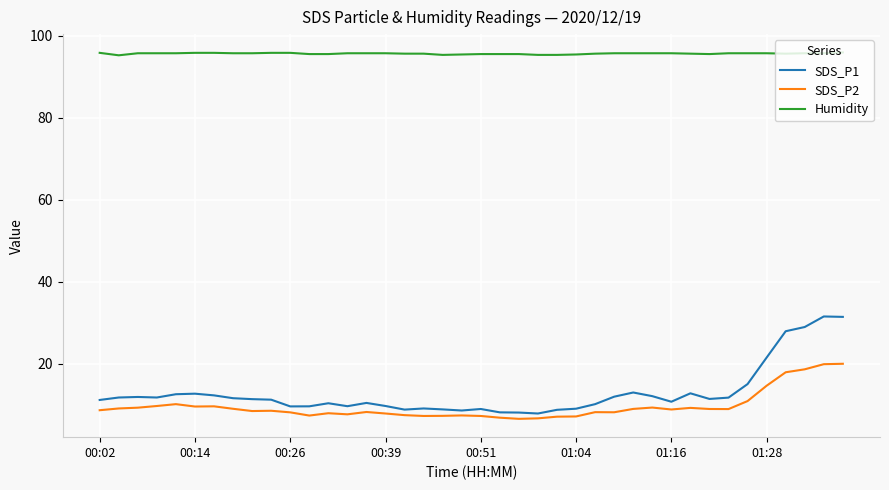

Which series has the largest total across all categories?

Humidity